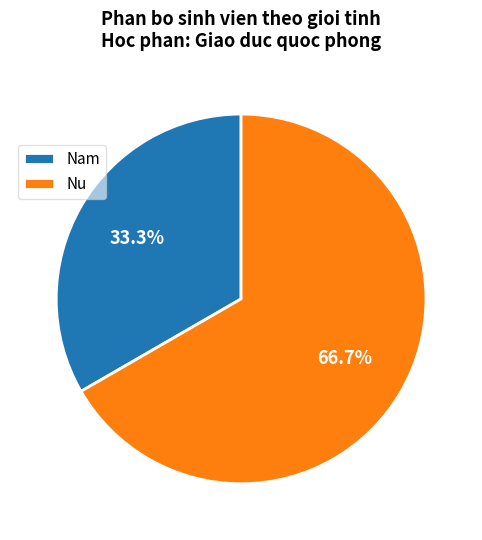

What is the majority slice?

Nu